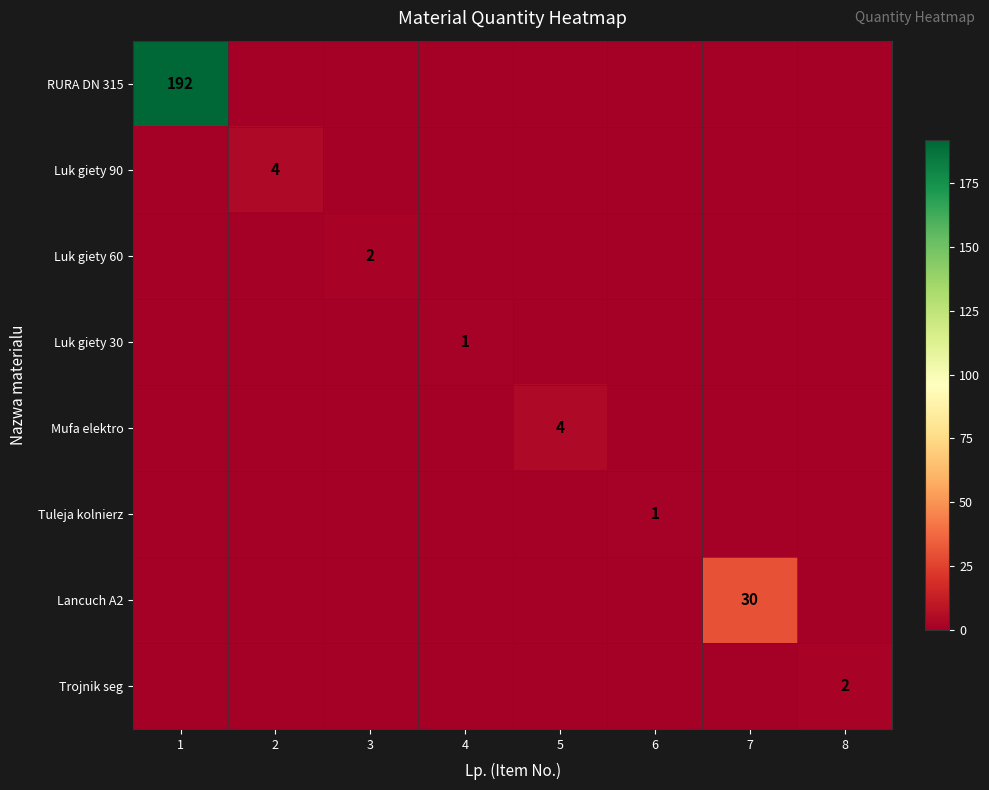

Which series has the widest spread of values?

RURA DN 315